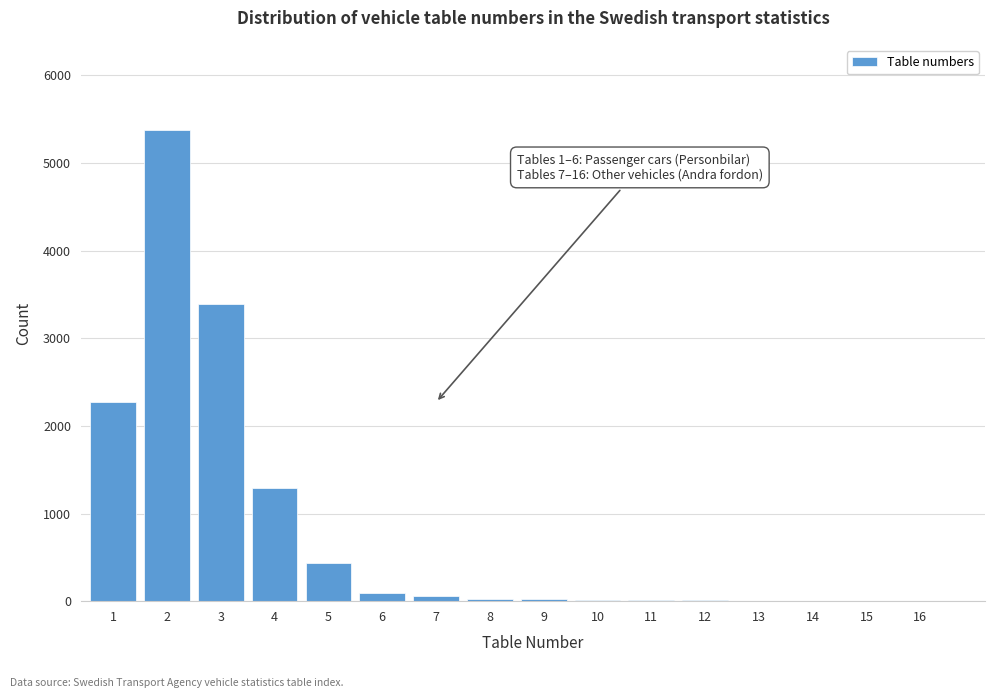

What is the sum of all values?

13011